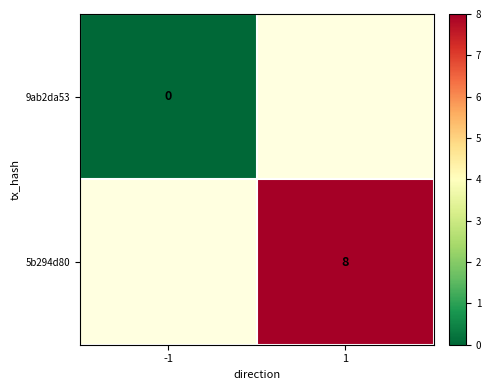

The value of 5b294d80 at 1 is 11. True or false?

False